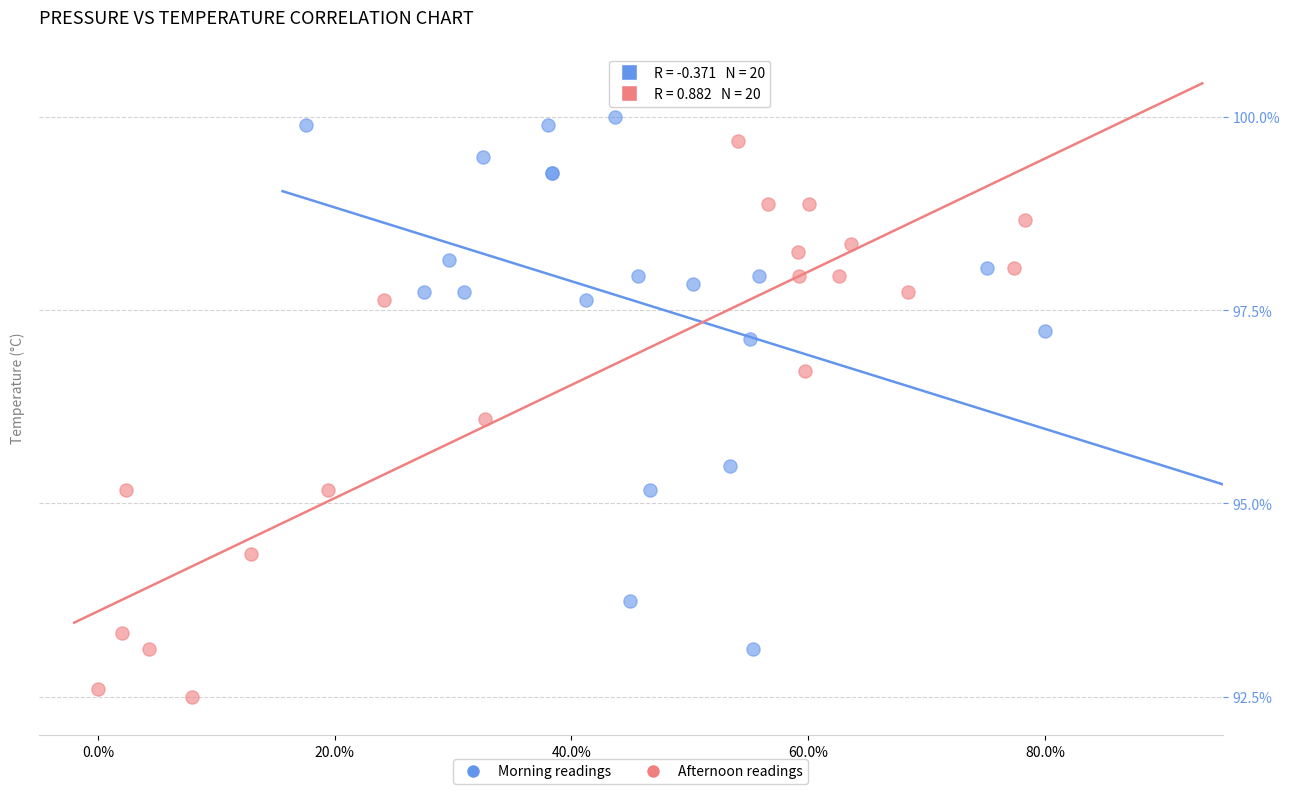

Which series reaches the minimum Y coordinate?

Afternoon readings